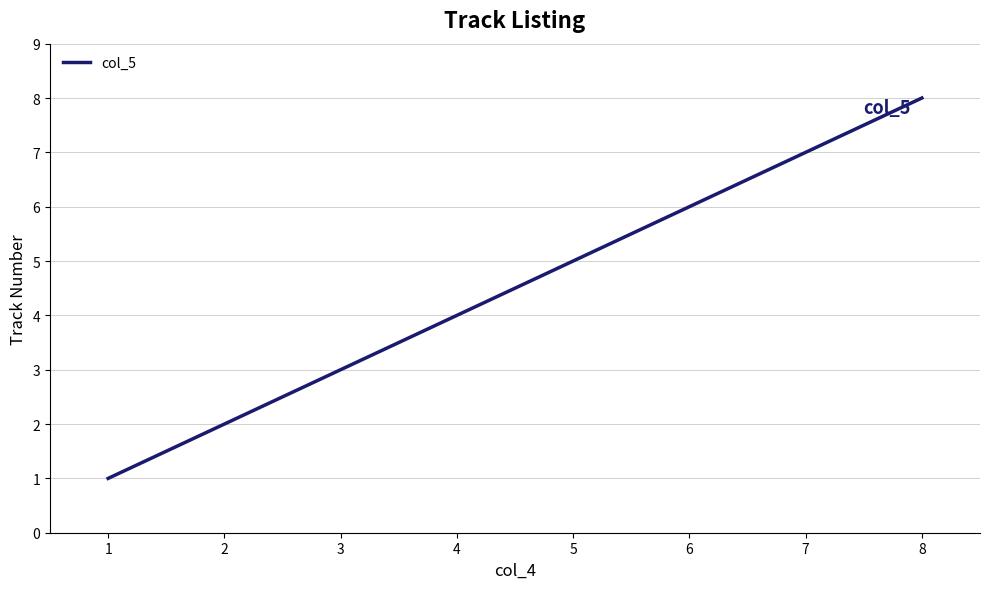

Reading left to right, extract all data points from this chart.

1	2	3	4	5	6	7	8